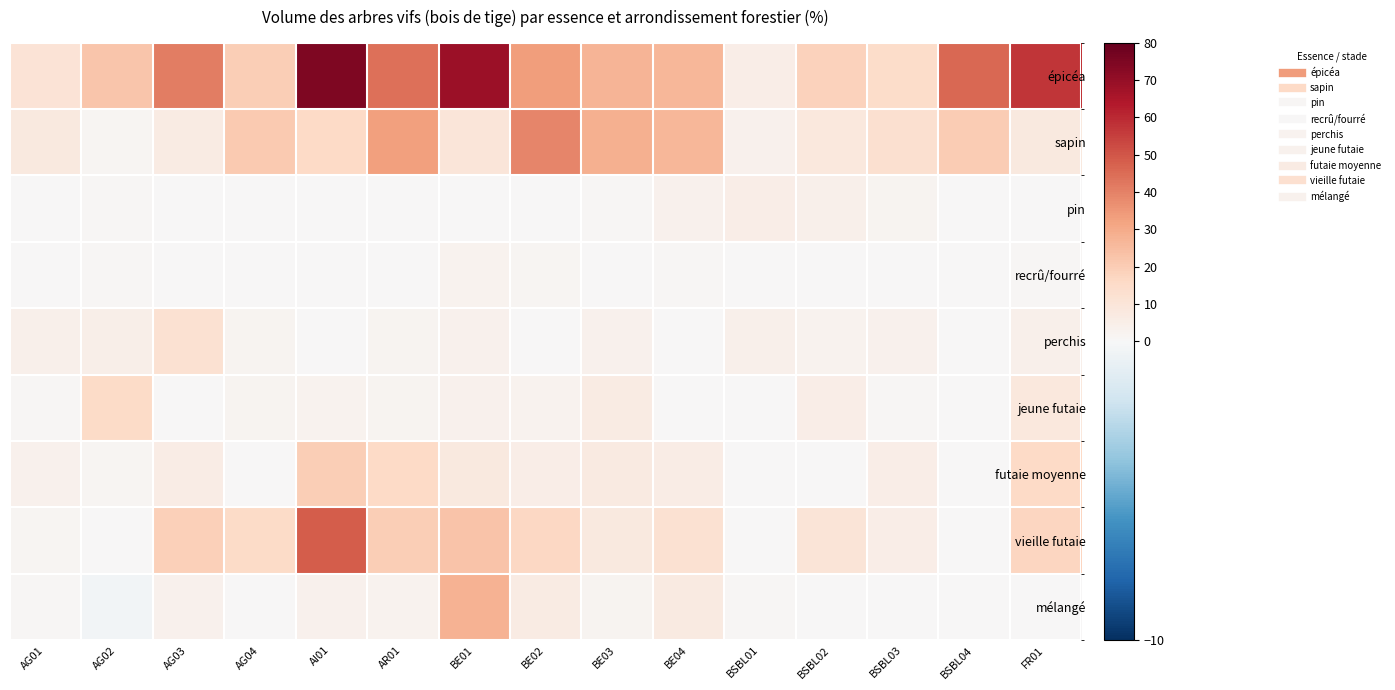

What is the total value across all series at AG04?

60.3